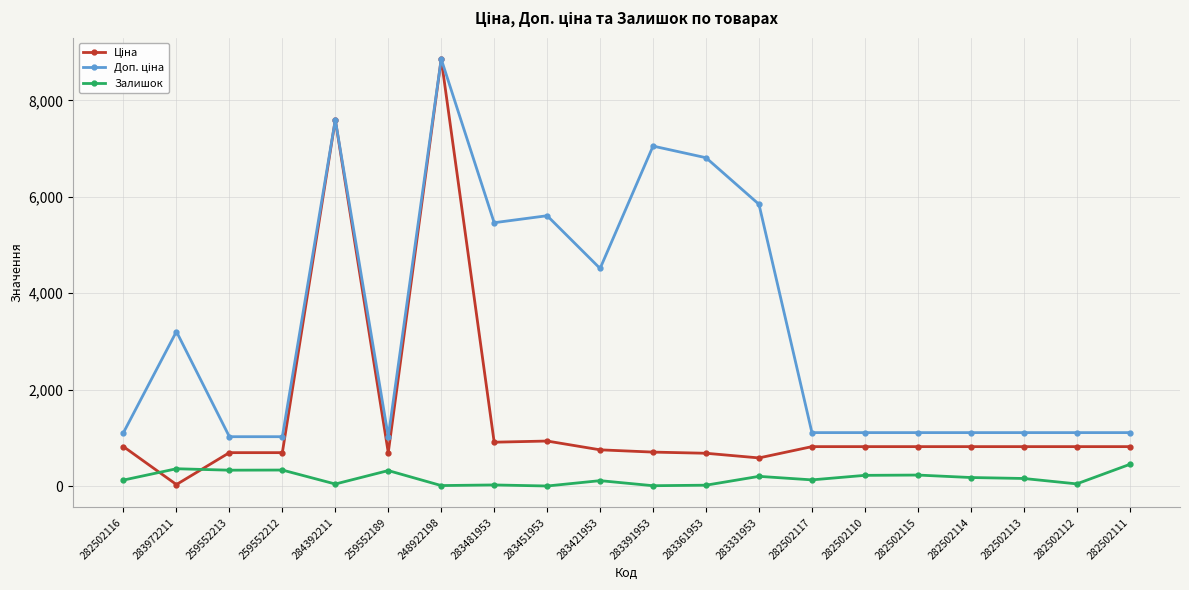

What is the value of the Залишок point at the 2nd from the left?

360.0